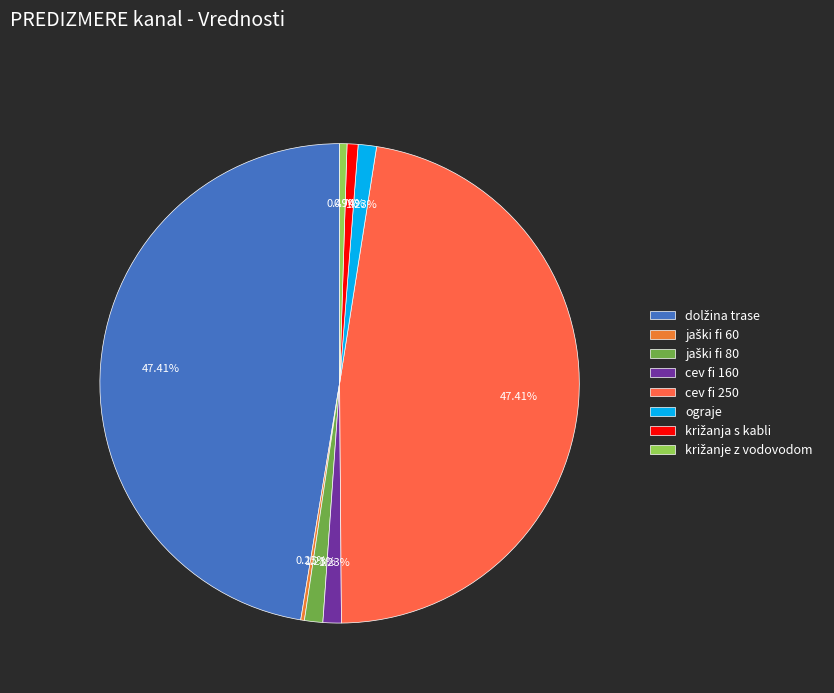

Is there a majority slice in this chart?

No